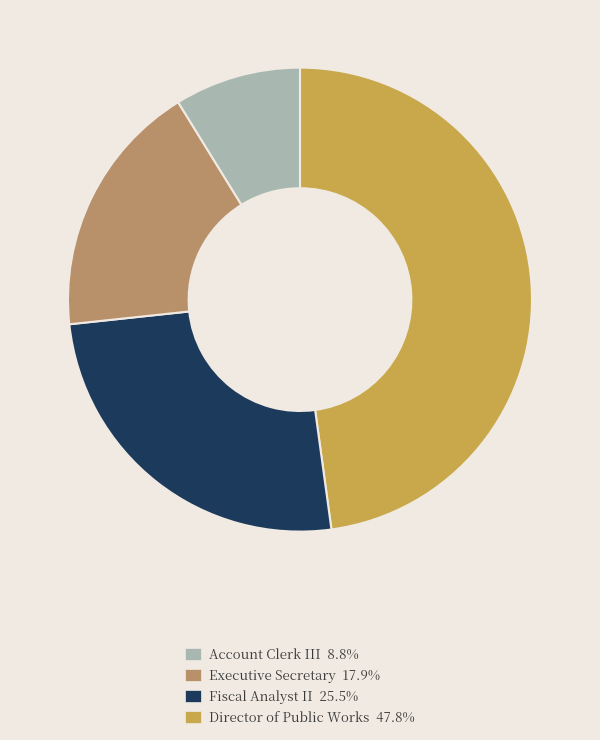

Is there any slice that represents more than half of the pie?

No